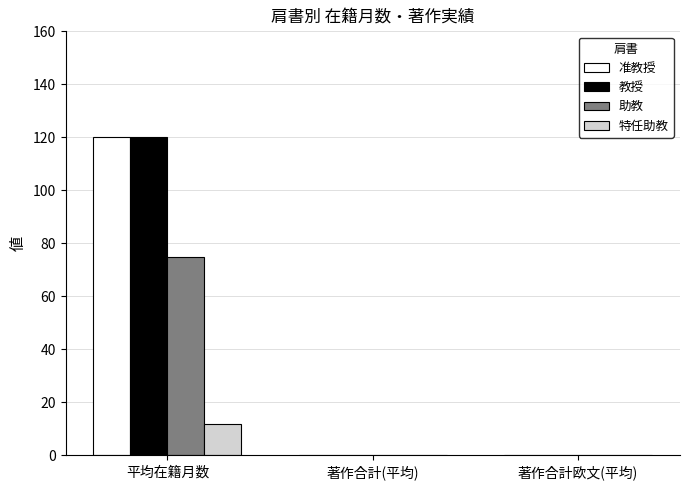

At which label does 教授 reach its peak?

平均在籍月数